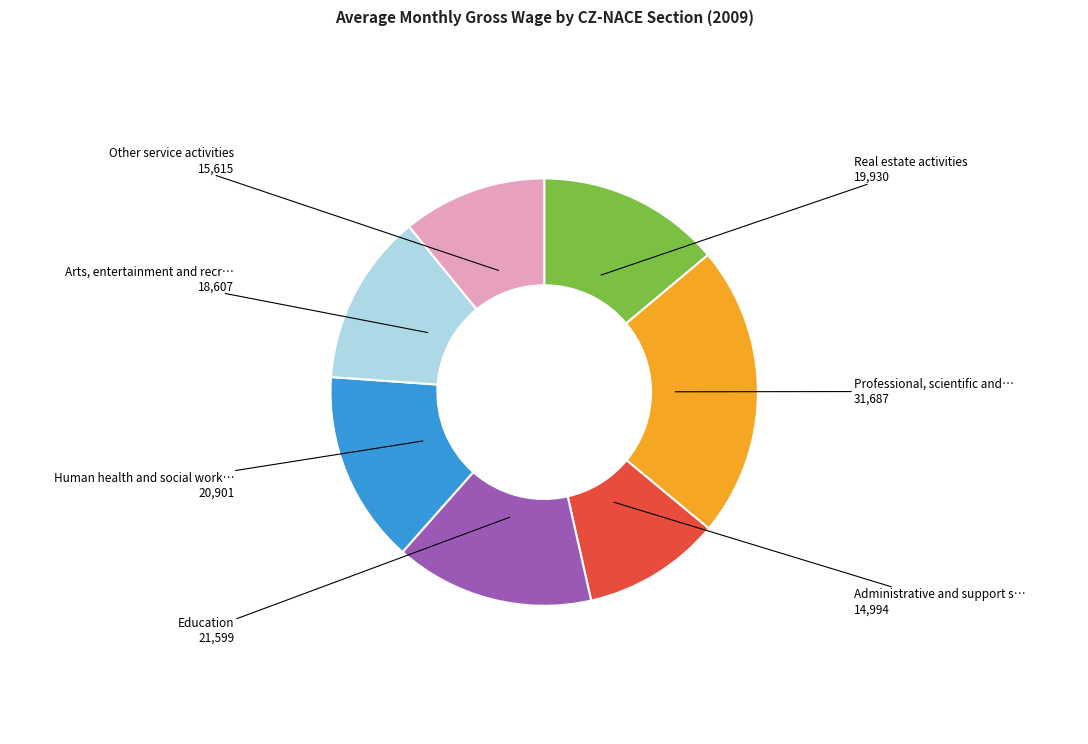

Does any single category account for the majority?

No